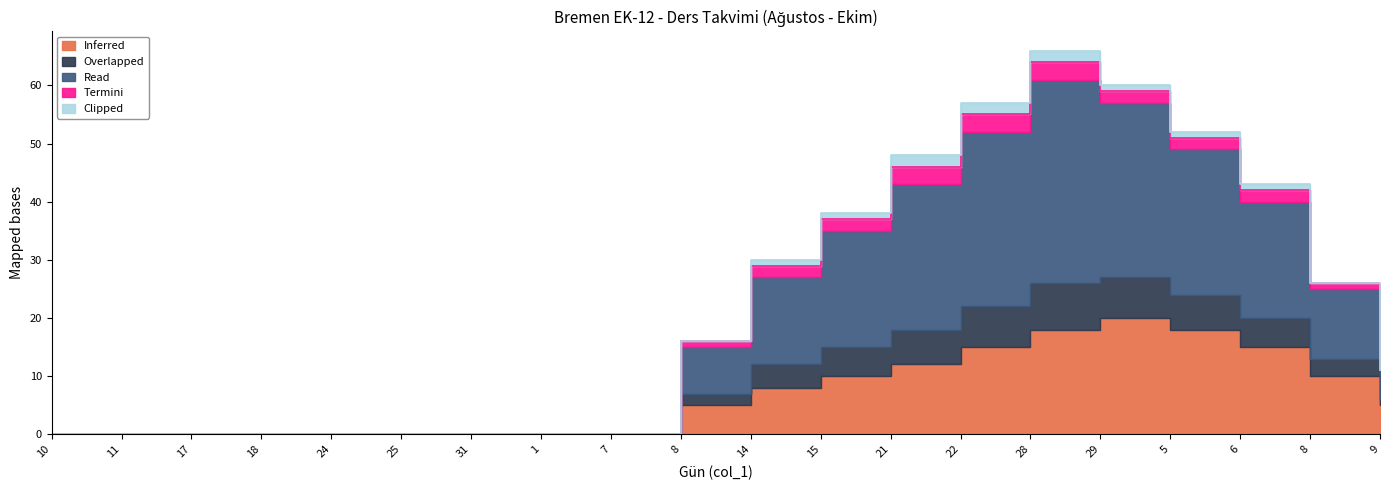

At 24, list the series in order from largest to smallest.

Inferred, Overlapped, Read, Termini, Clipped